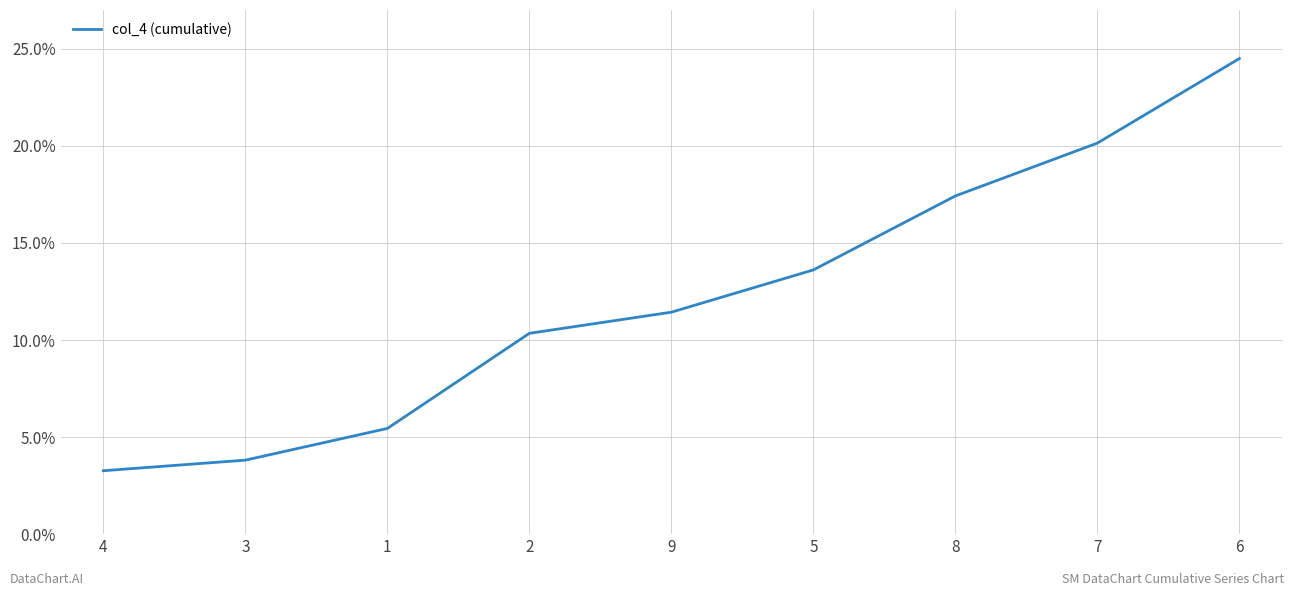

Which has a higher value, 8 or 9?

8